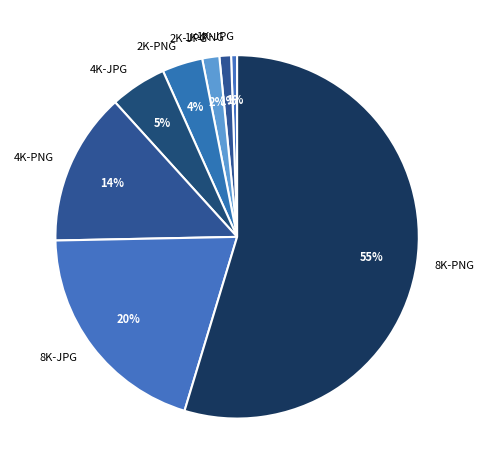

True or false: 2K-JPG accounts for 2% of the total.

True